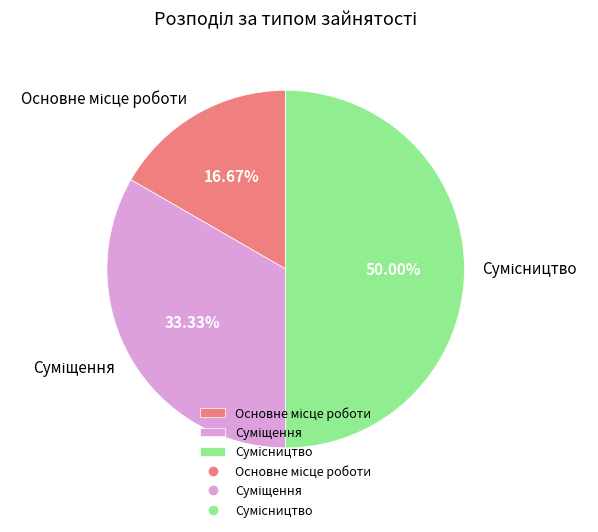

To the nearest percent, what percentage of the pie is Сумісництво?

50%